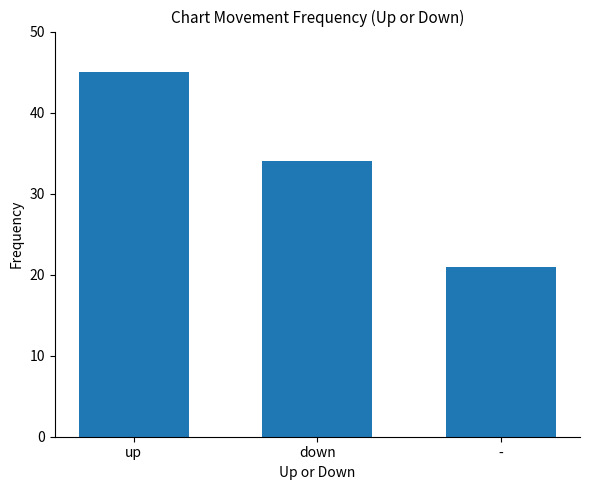

Which category has the lowest value across all series?

-